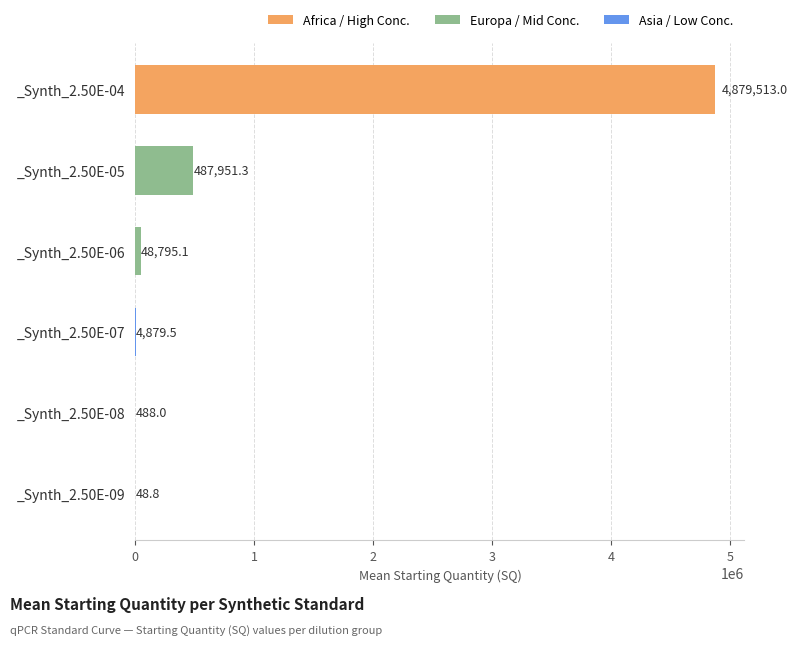

What is the maximum value shown in the chart?

4879513.0